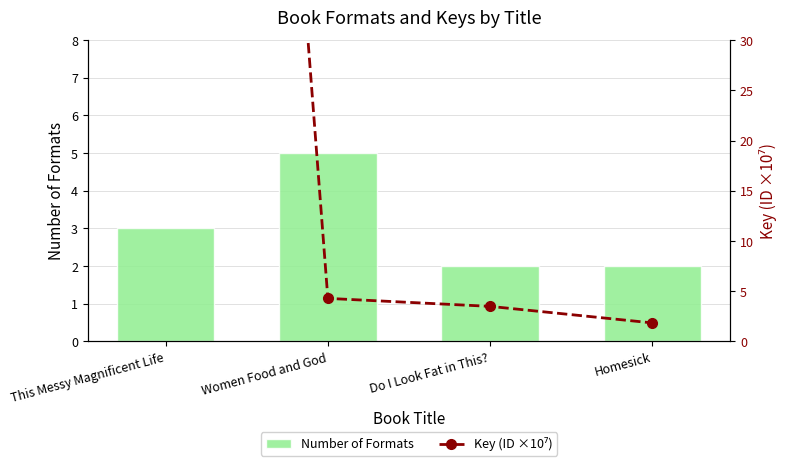

What is the value of the Key (ID ×10⁷) bar at the 4th from the left?

1.8